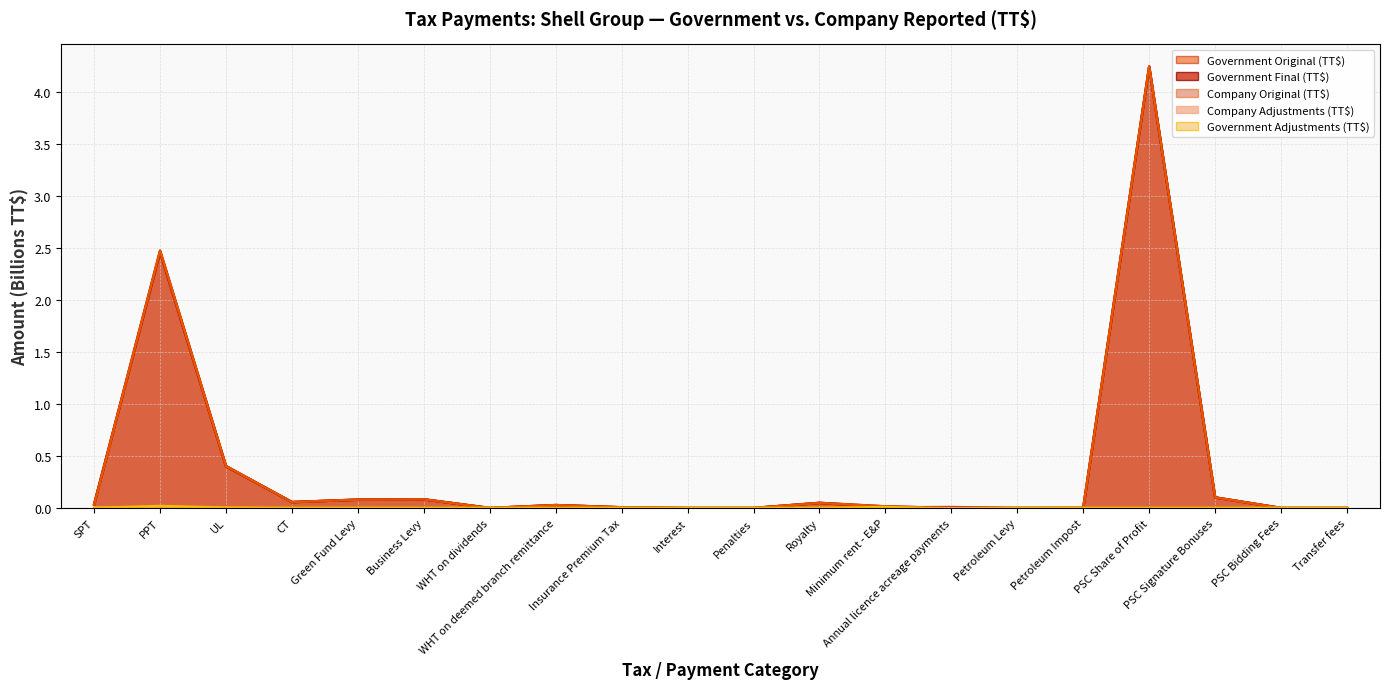

Rank the series by their maximum value, from highest to lowest.

Company Original (TT$), Government Final (TT$), Government Original (TT$), Government Adjustments (TT$), Company Adjustments (TT$)